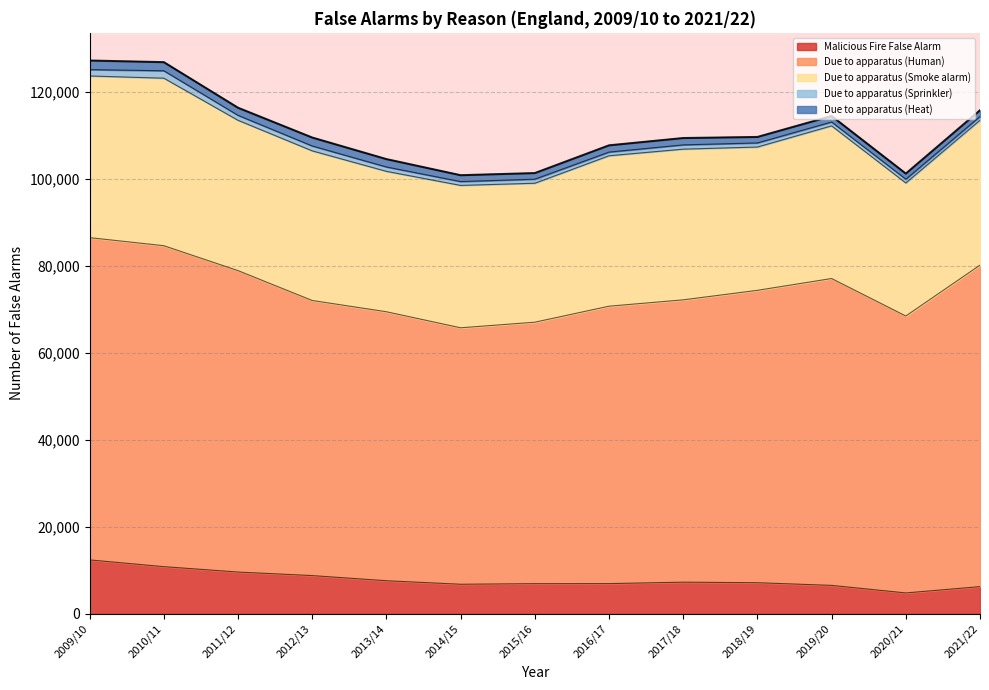

Between 2020/21 and 2014/15, which is larger?

2014/15